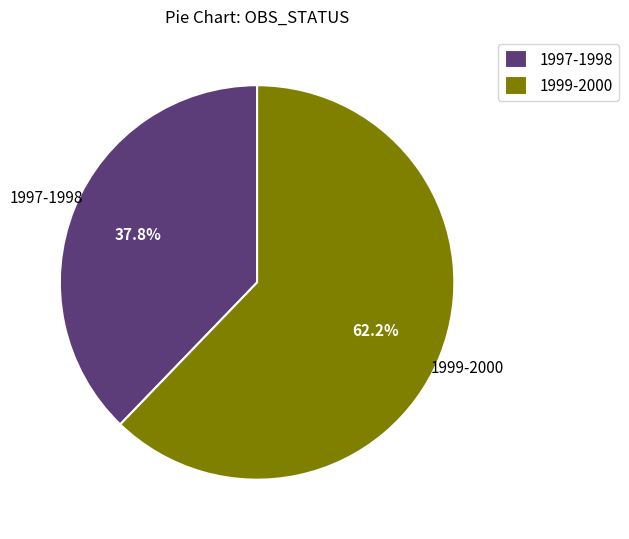

Is there any slice that represents more than half of the pie?

Yes